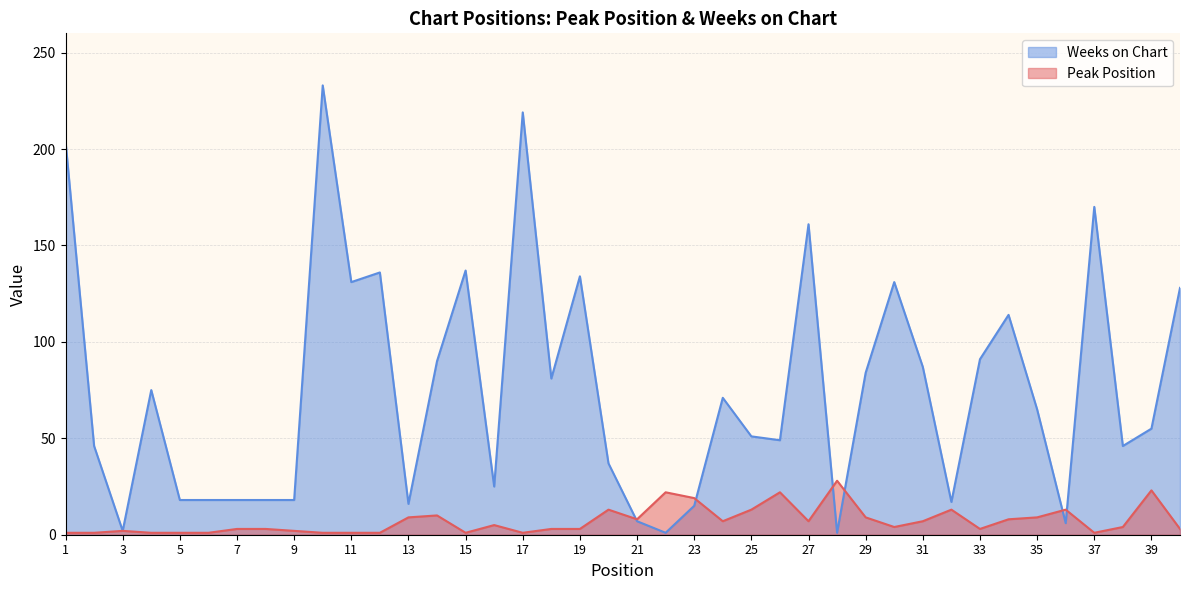

At which category is the sum across all series the highest?

10